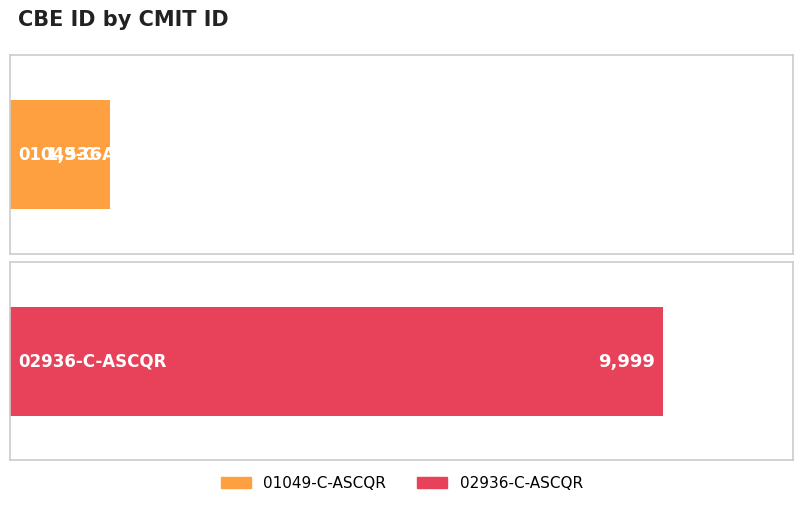

Count the values in the range 1536 to 9999.

2